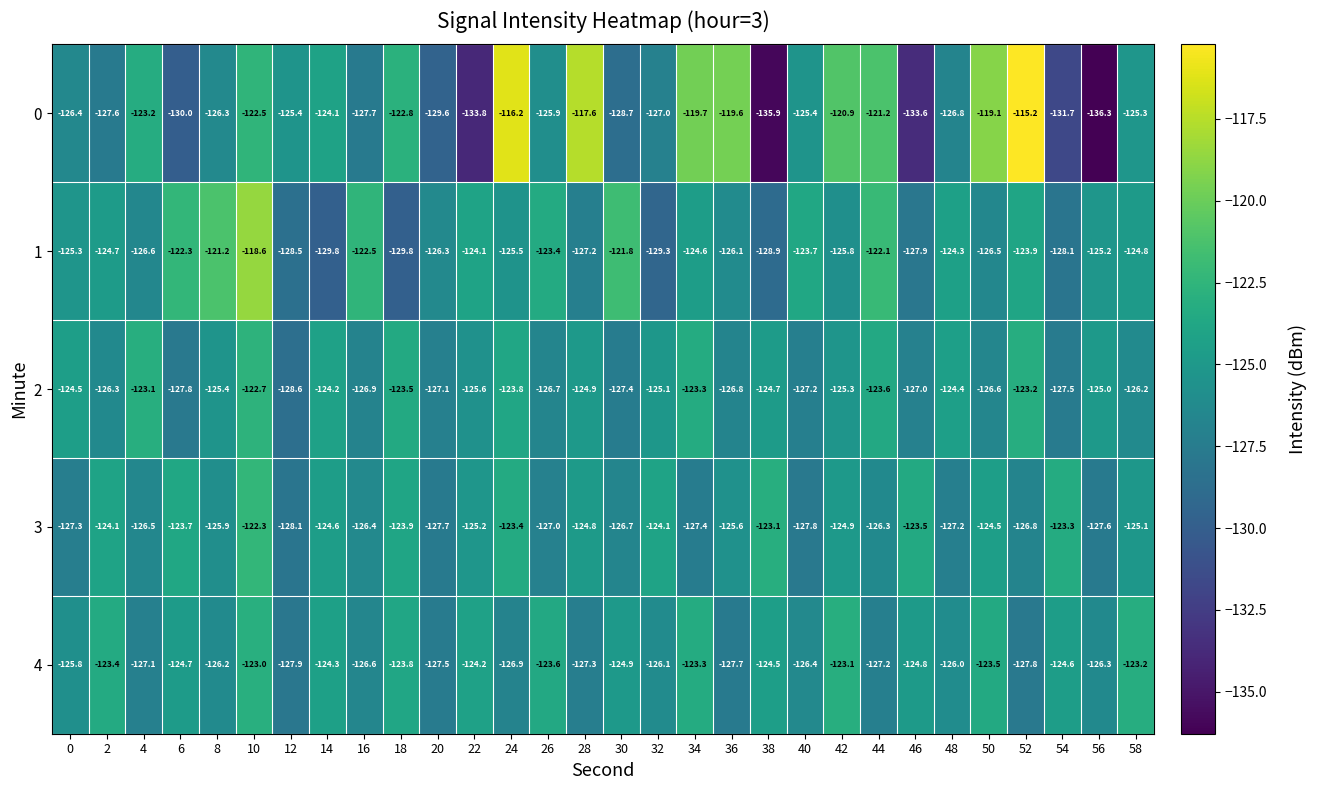

What is the greatest value displayed?

-115.2